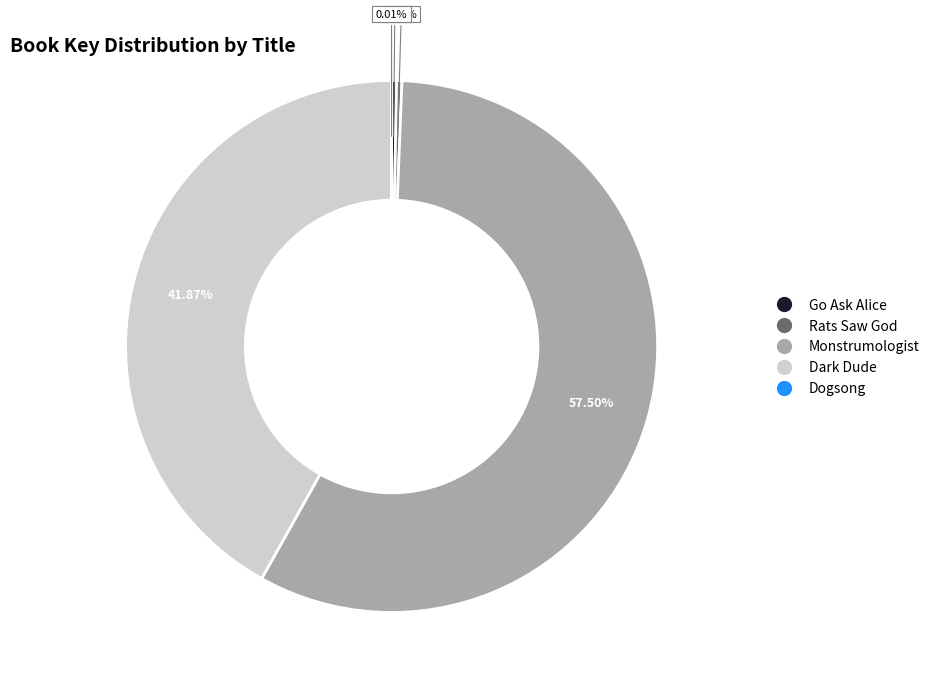

What is the majority slice?

Monstrumologist